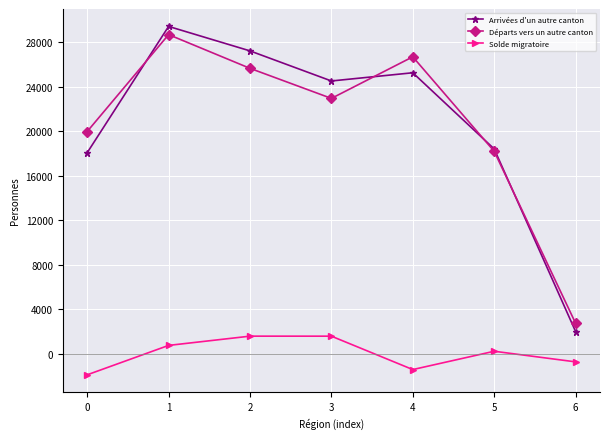

True or false: Départs vers un autre canton has a value of 18192 at 5.

True